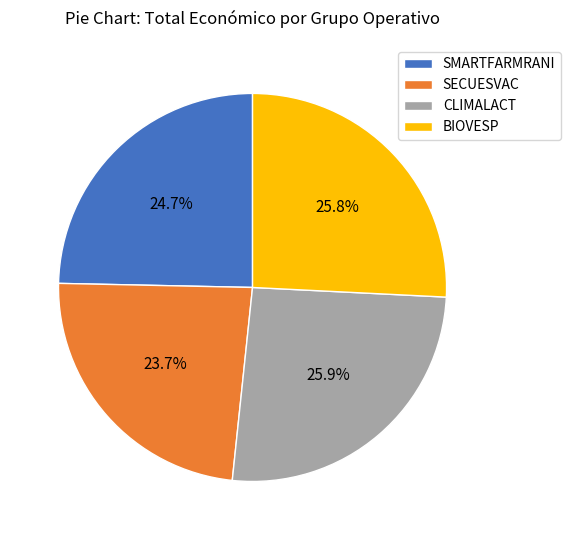

Is the sum of BIOVESP and SMARTFARMRANI greater than half?

Yes